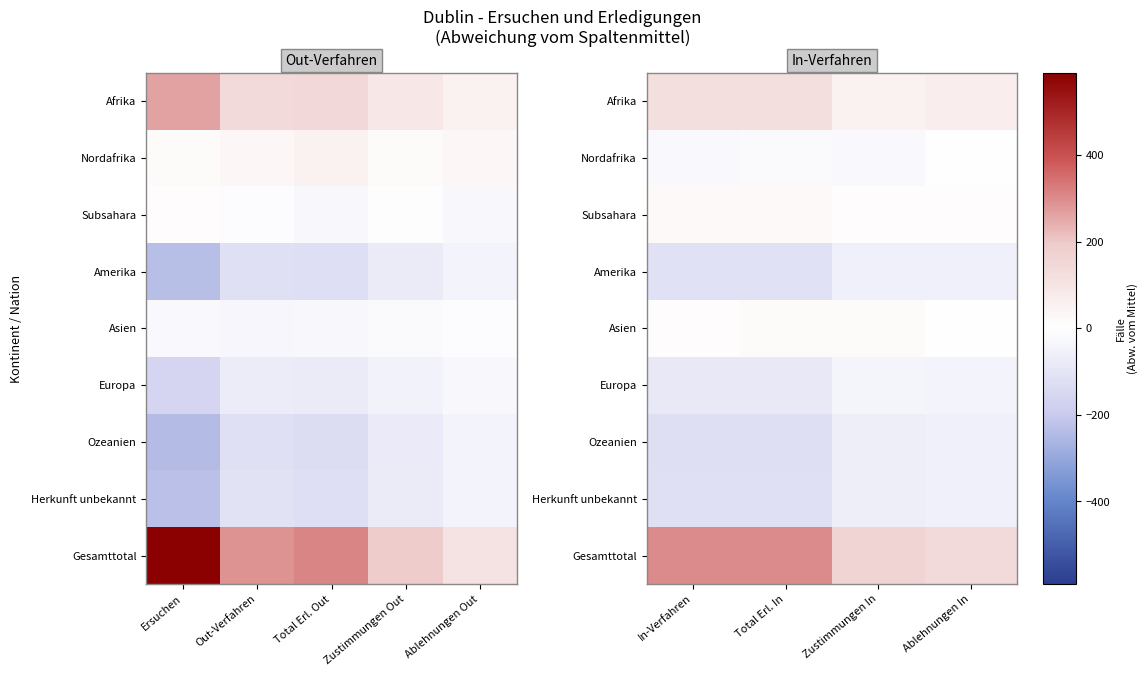

How many data points in Gesamttotal are above 301?

2